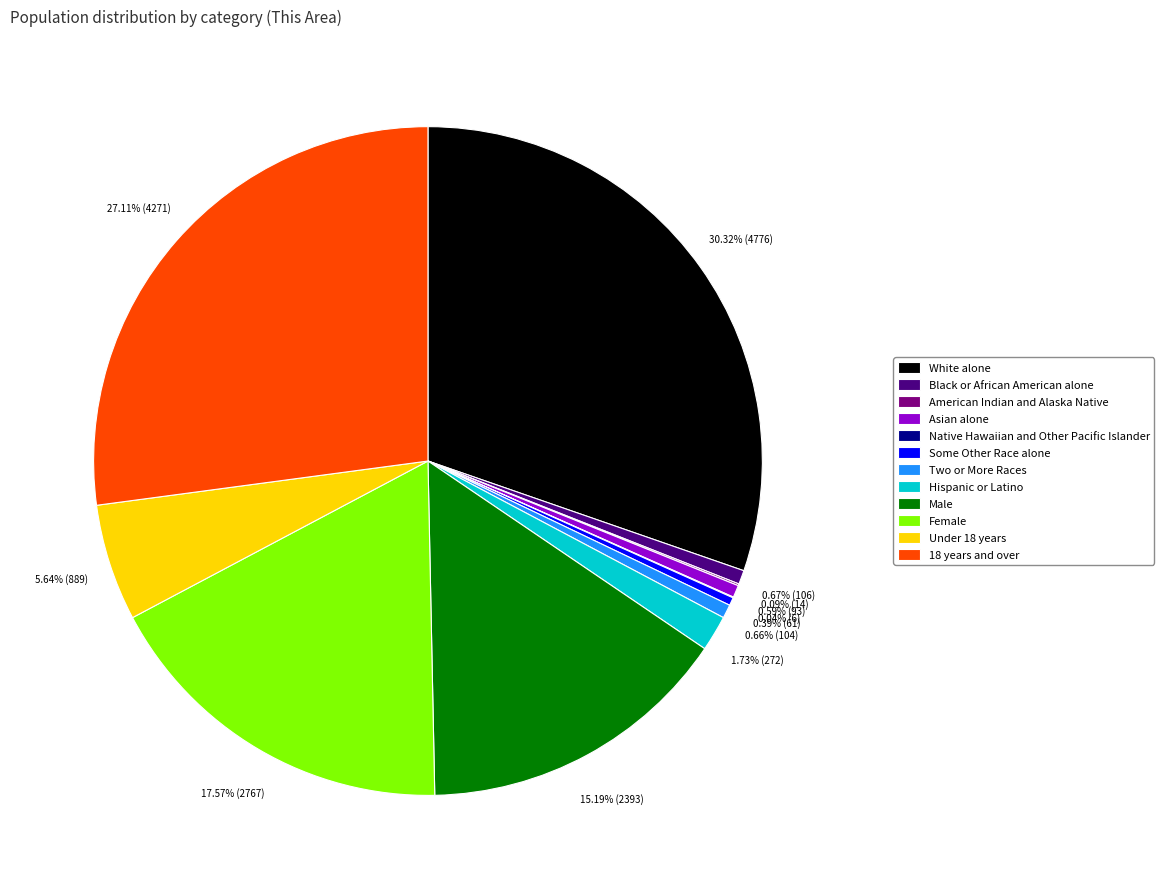

Does any single category account for the majority?

No